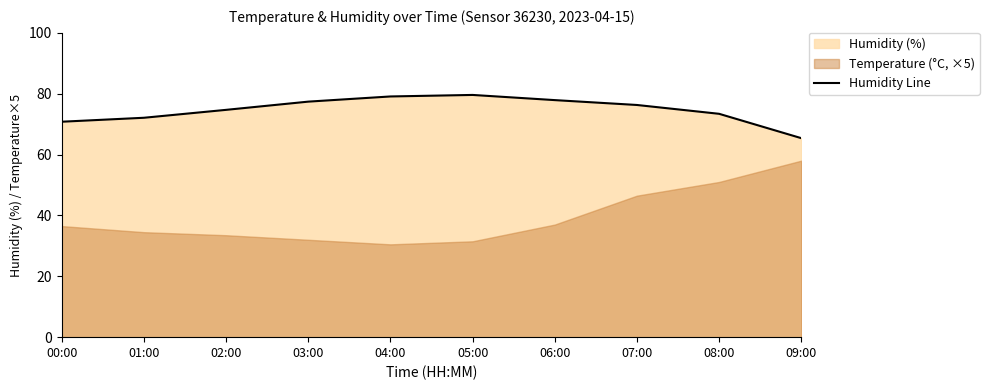

At which category does the chart reach its peak across all series?

05:00